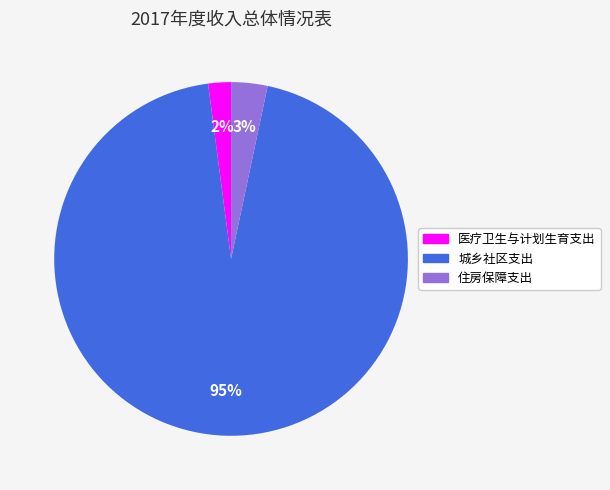

Is 城乡社区支出 the majority of the pie?

Yes